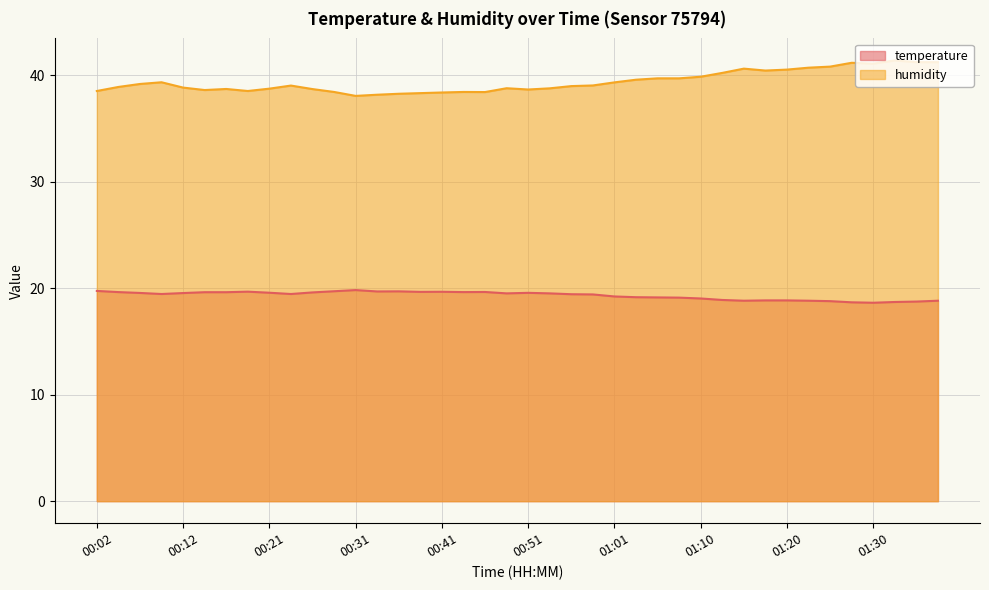

What is the sum of the humidity values at 01:27 and 01:15?

81.8